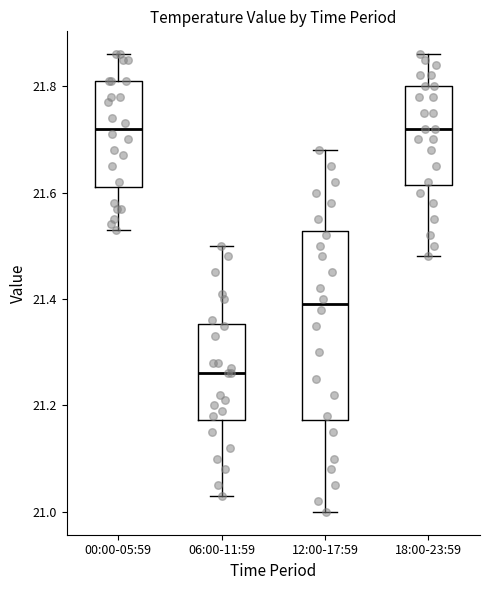

Reading left to right, transcribe this box plot: for each box, give where its median line is, the range the box spans, and where its two whiskers end, as read against the y-axis. The values are not printed on the chart, so give them approximately, as read against the axis.

00:00-05:59: median 21.72, box 21.62 to 21.82, whiskers 21.54 to 21.86
06:00-11:59: median 21.26, box 21.18 to 21.36, whiskers 21.04 to 21.50
12:00-17:59: median 21.40, box 21.18 to 21.52, whiskers 21.00 to 21.68
18:00-23:59: median 21.72, box 21.62 to 21.80, whiskers 21.48 to 21.86